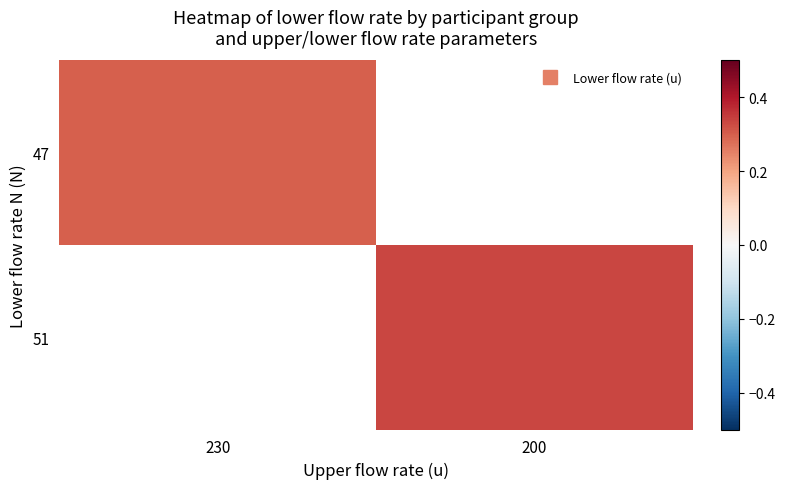

What is the lowest value of the 47 series?

0.3